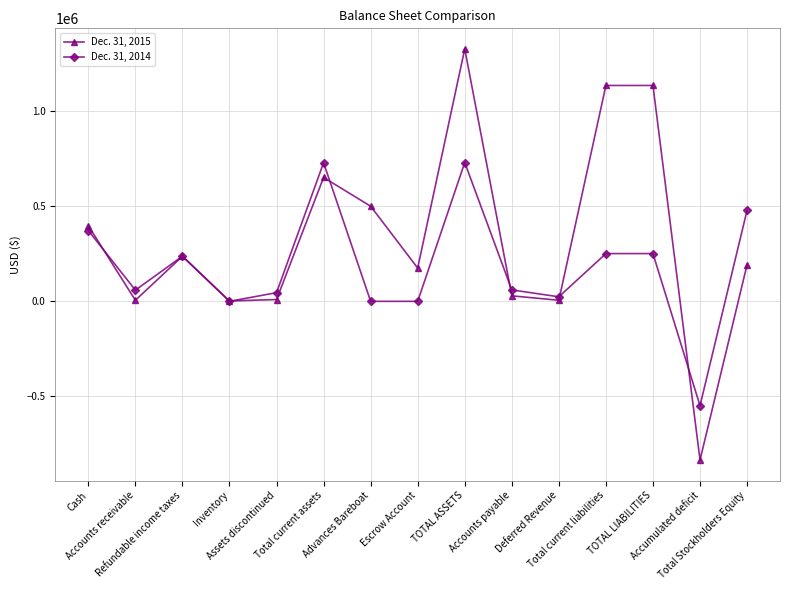

What are all the series names shown in the legend?

Dec. 31, 2015, Dec. 31, 2014